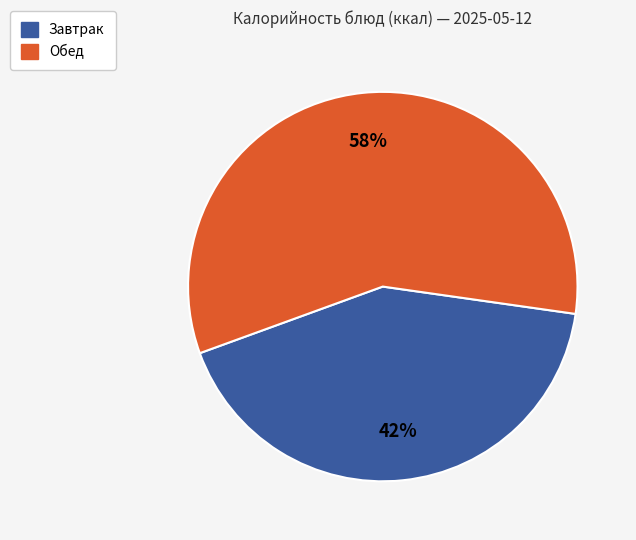

To the nearest percent, what is the average slice percentage?

50%